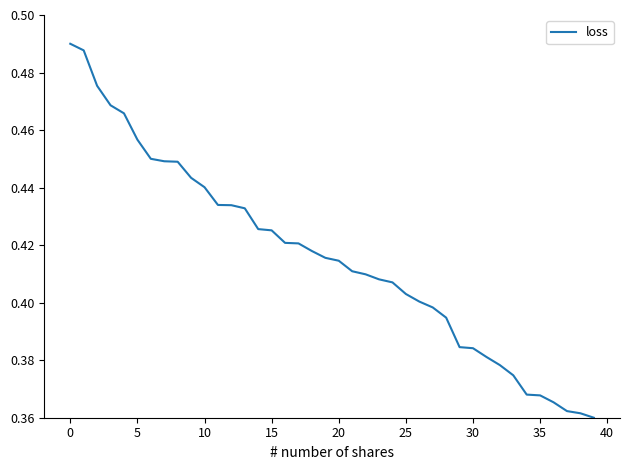

What is the minimum value shown in the chart?

0.4